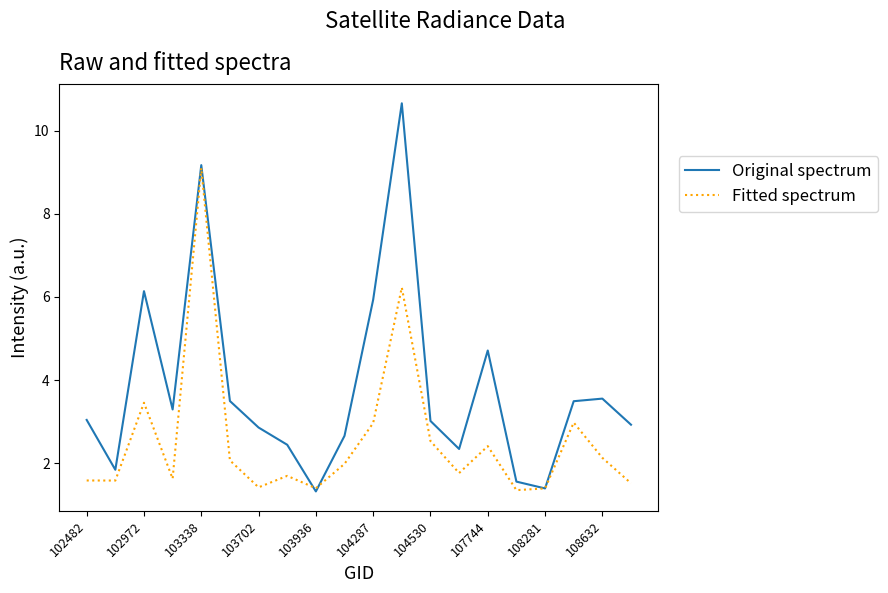

Which series has the largest total across all categories?

Original spectrum